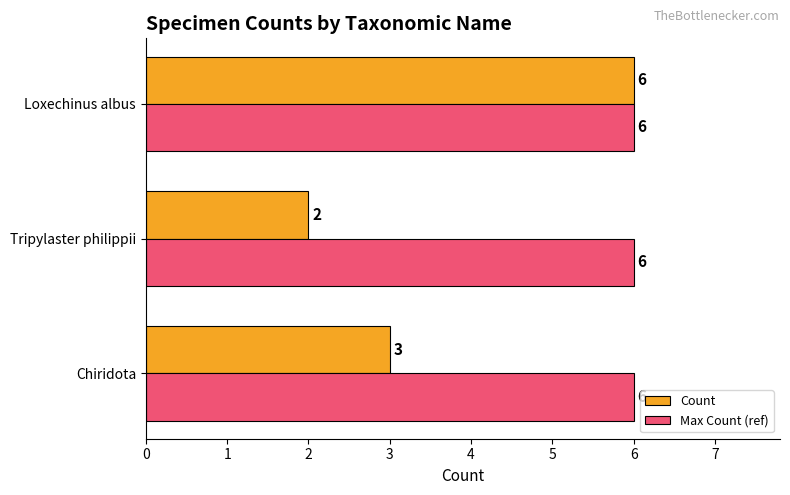

How many series are shown in this chart?

2